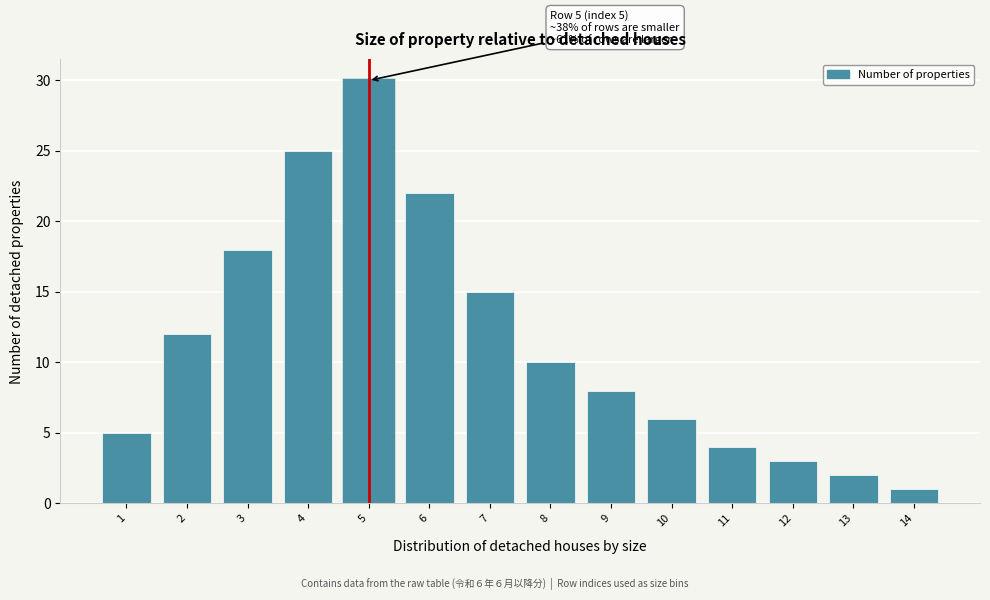

Reading left to right, what are all the values shown in this chart?

1=5	2=12	3=18	4=25	5=30	6=22	7=15	8=10	9=8	10=6	11=4	12=3	13=2	14=1